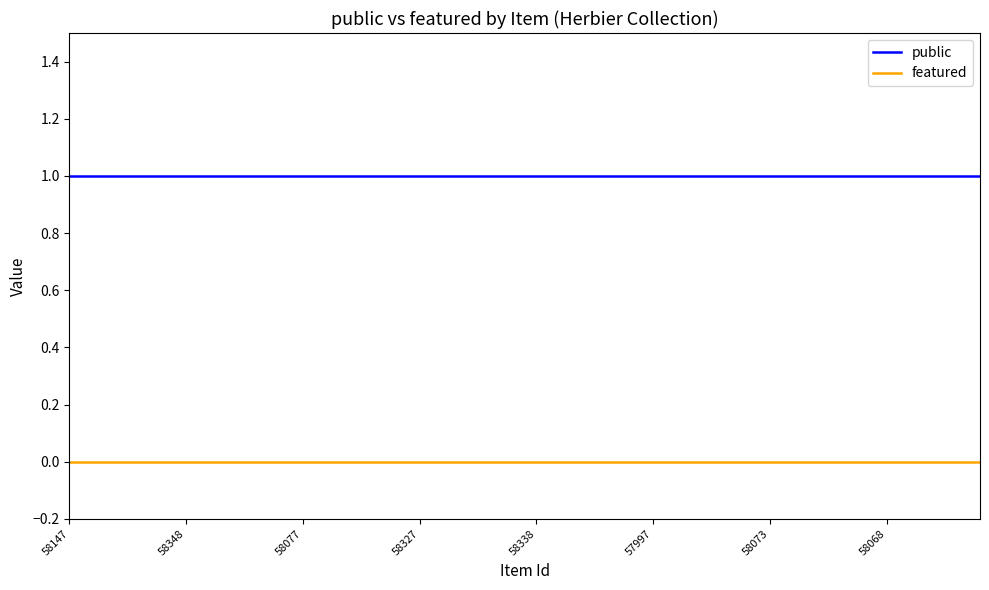

What are all the series names shown in the legend?

public, featured